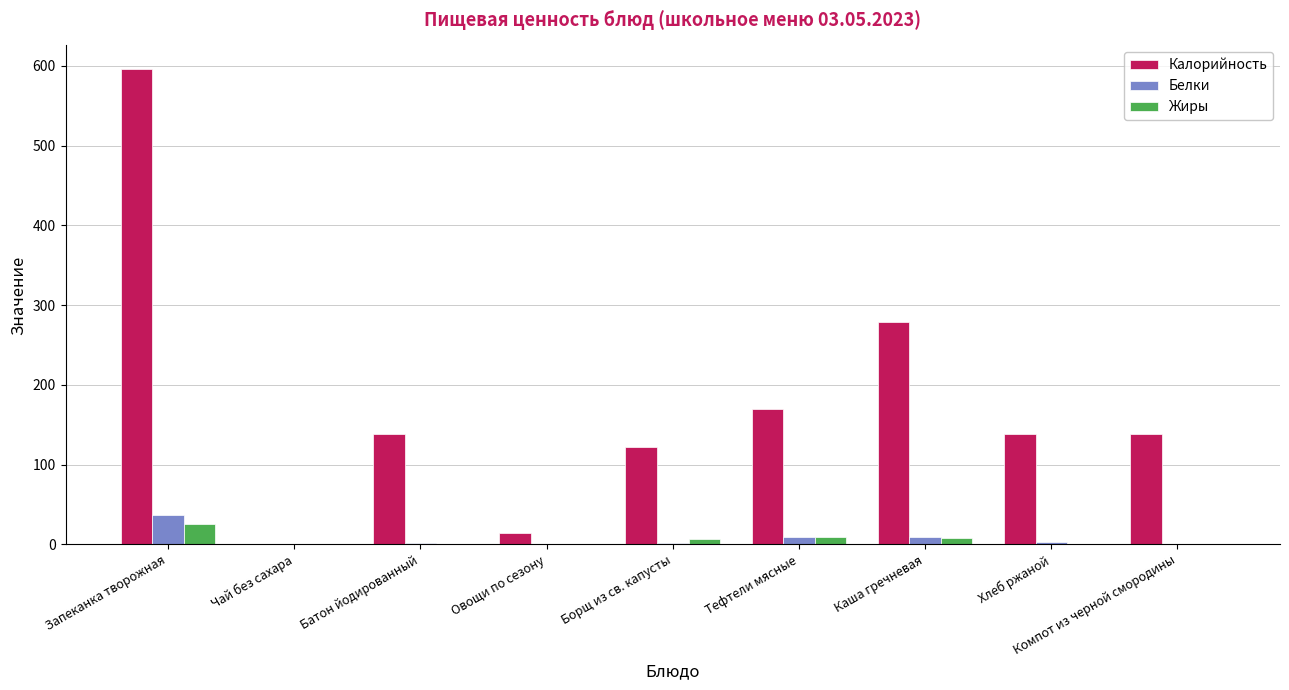

What is the sum of all Жиры values?

49.9